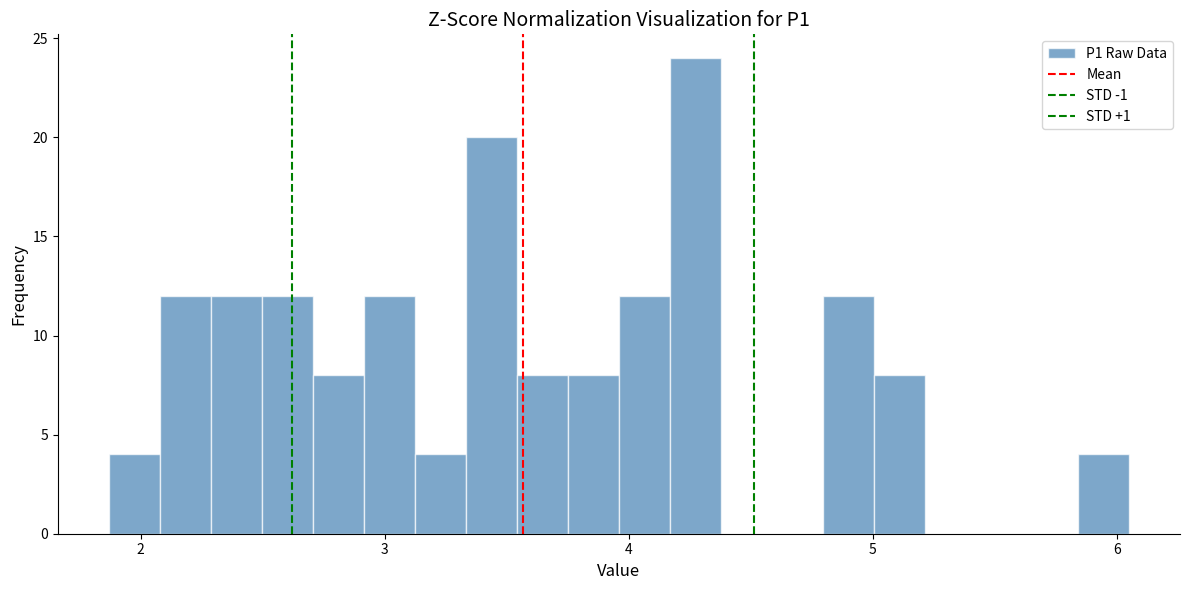

Around what value on the x-axis is the tallest bar? Give the approximate position of its centre, as read against the axis.

4.3